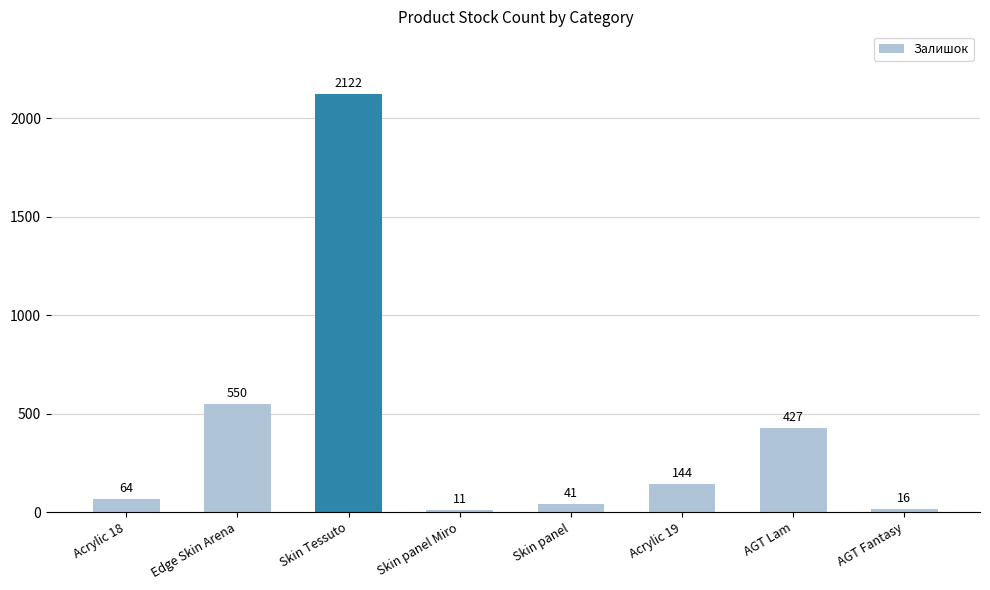

Approximately how many times larger is the value at Acrylic 18 compared to Skin panel?

1.6